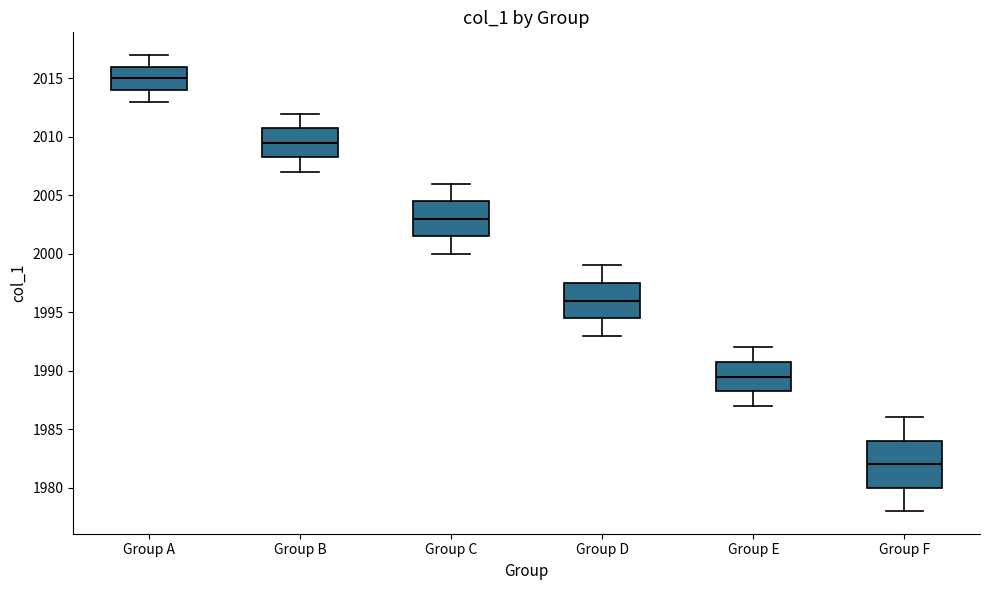

Where is the upper edge of the box for Group A on the y-axis? The values are not printed on the chart, so give them approximately, as read against the axis.

2016.0